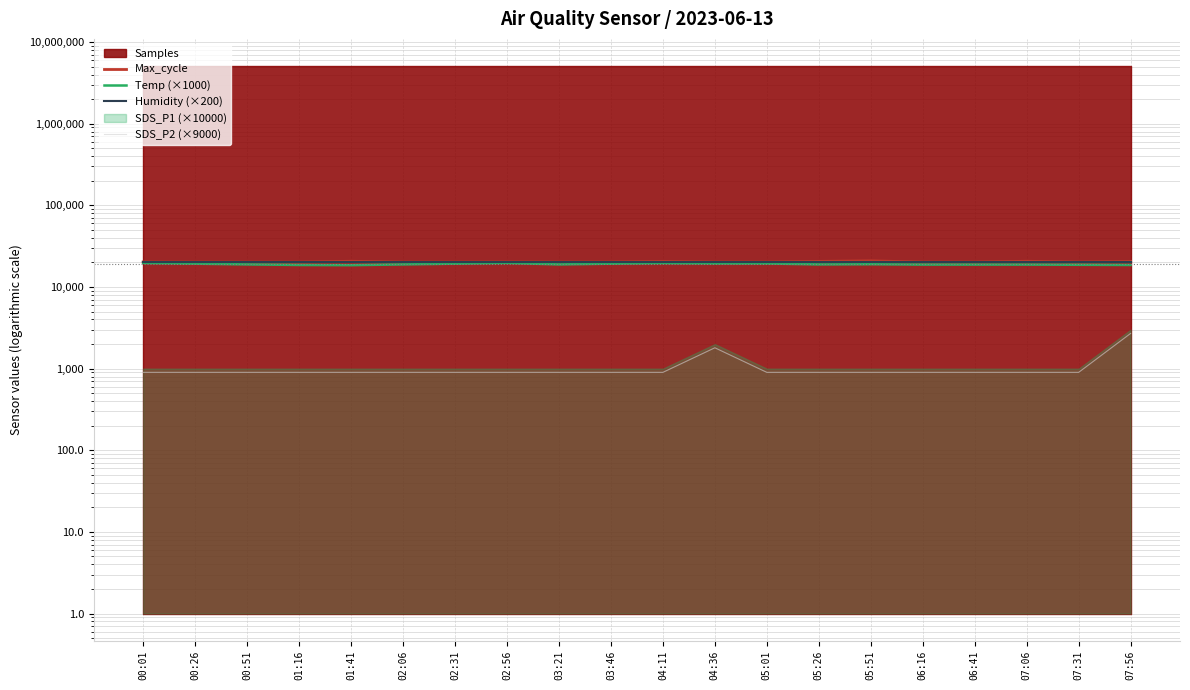

Reading right to left, transcribe all the data shown in this chart.

Max_cycle: 20578	20212	20662	20215	20202	20912	20590	20181	20201	20518	20216	20181	20246	20178	20181	20666	20183	20181	20178	20246
Temp (×1000): 18600	18700	18800	18800	18800	19000	18900	19400	19400	19600	19300	18900	19700	19300	18900	18500	18600	18900	19300	19700
Humidity (×200): 19980	19980	19980	19980	19980	19980	19980	19980	19980	19980	19980	19980	19980	19980	19980	19980	19980	19980	19980	19980
SDS_P2 (×9000): 2700	900	900	900	900	900	900	900	1800	900	900	900	900	900	900	900	900	900	900	900